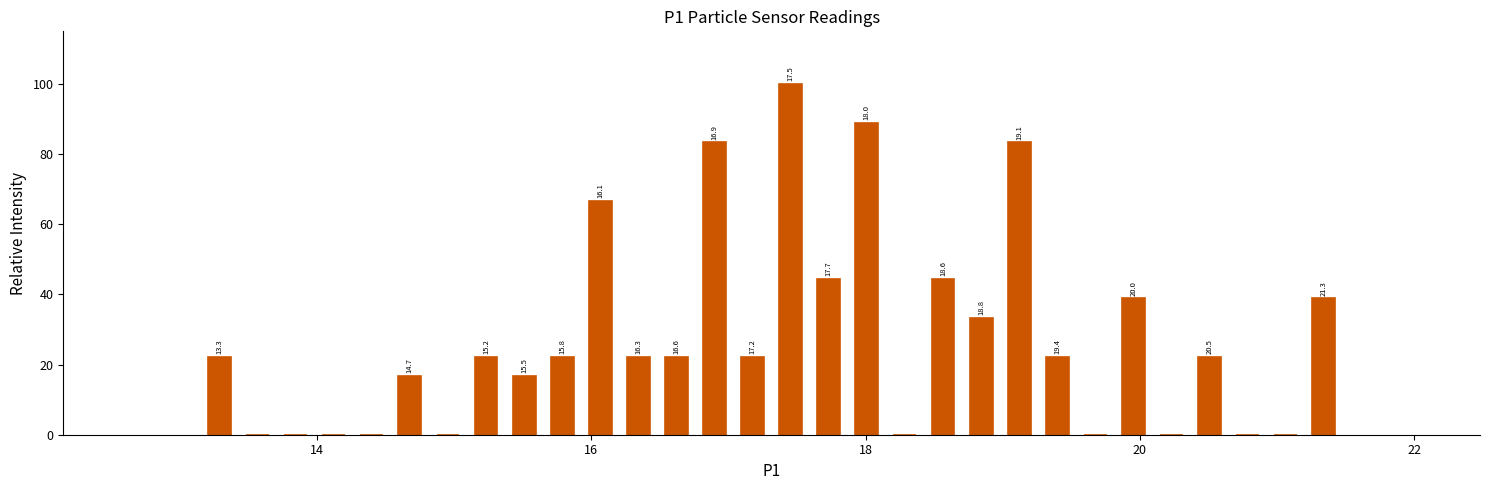

Read against the x-axis, roughly where is the centre of the tallest bar?

17.4